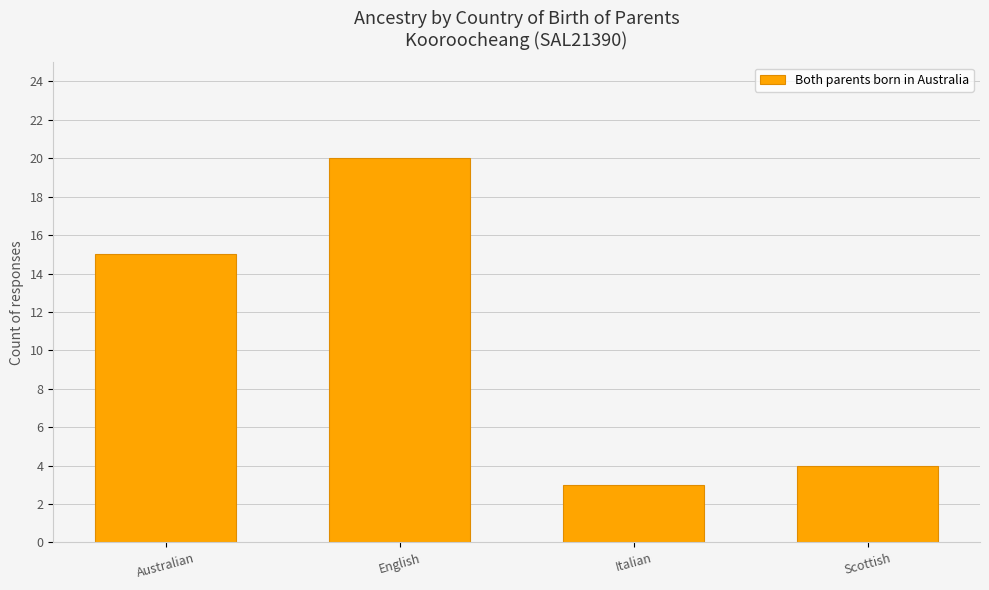

How many bars are there in total?

4